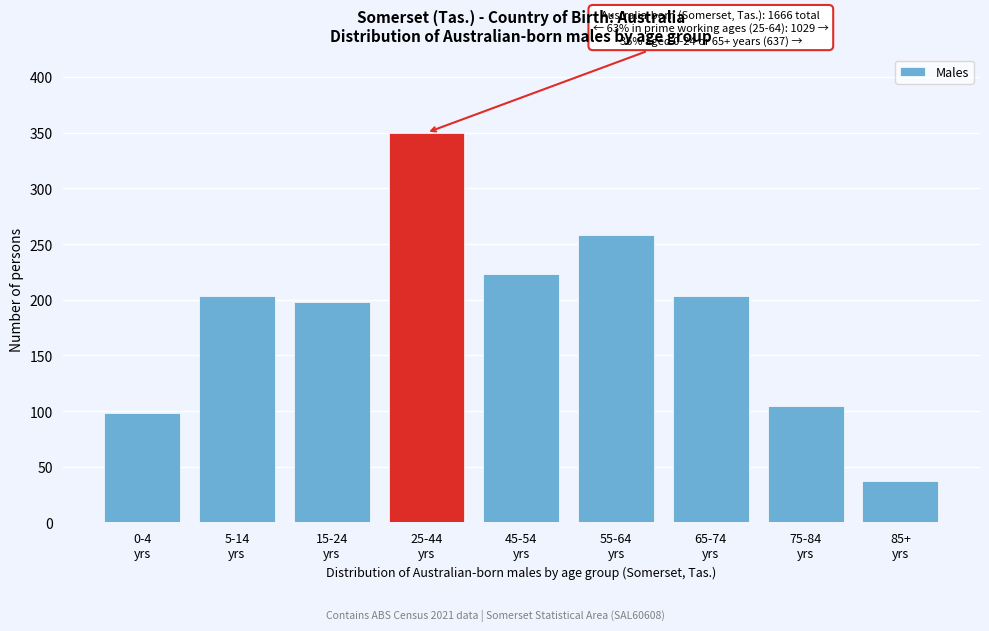

Reading left to right, what are all the values shown in this chart?

98	203	198	350	223	258	203	105	37